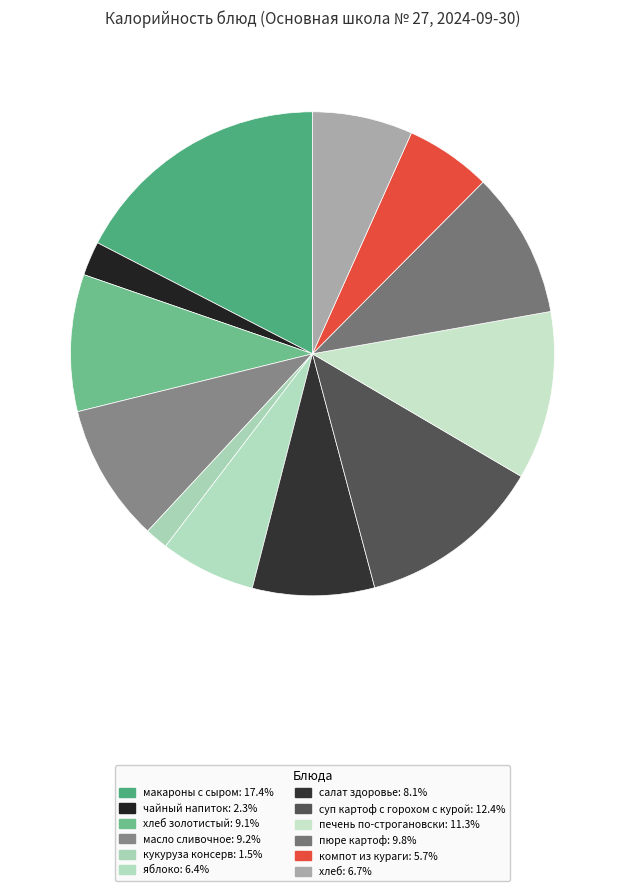

How many slices are in this pie chart?

12